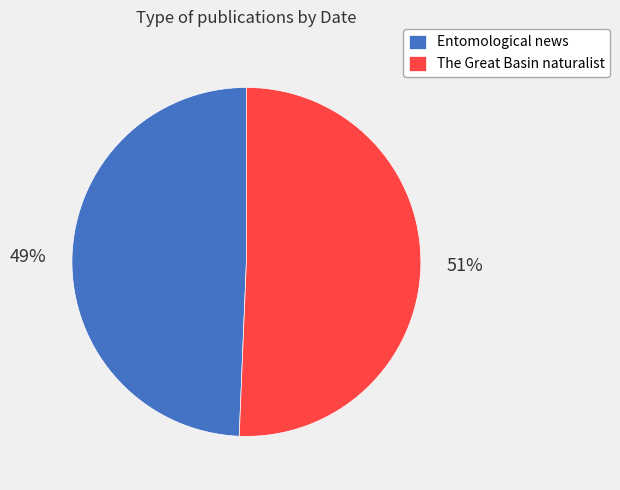

Does Entomological news represent more than half of the total?

No